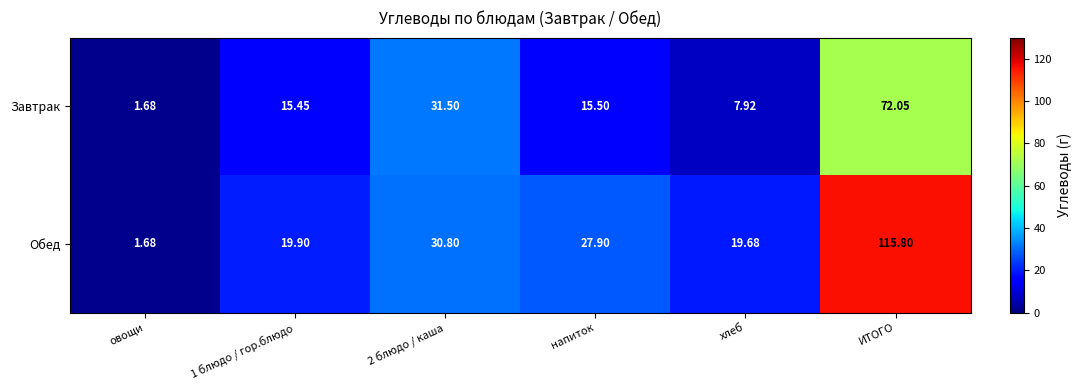

Rank the series at 2 блюдо / каша from lowest to highest value.

Обед, Завтрак